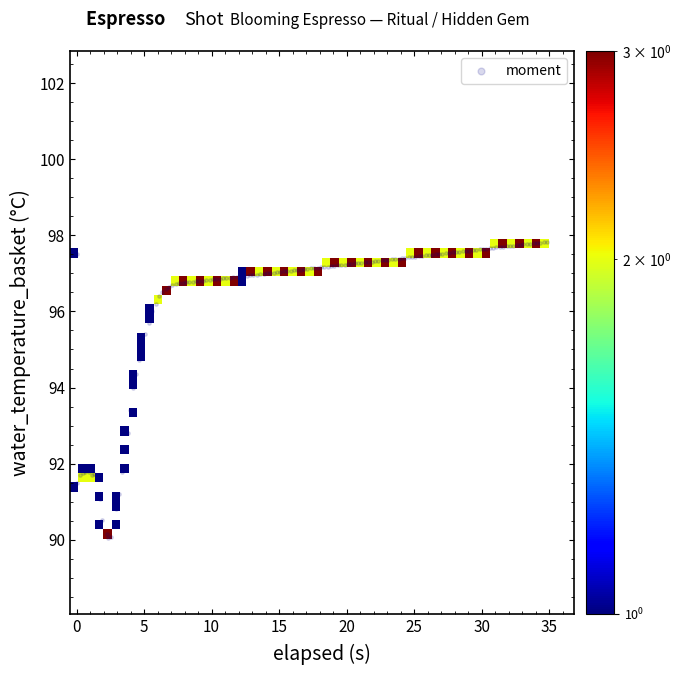

What Y value in the scatter plot is closest to 93?

92.8